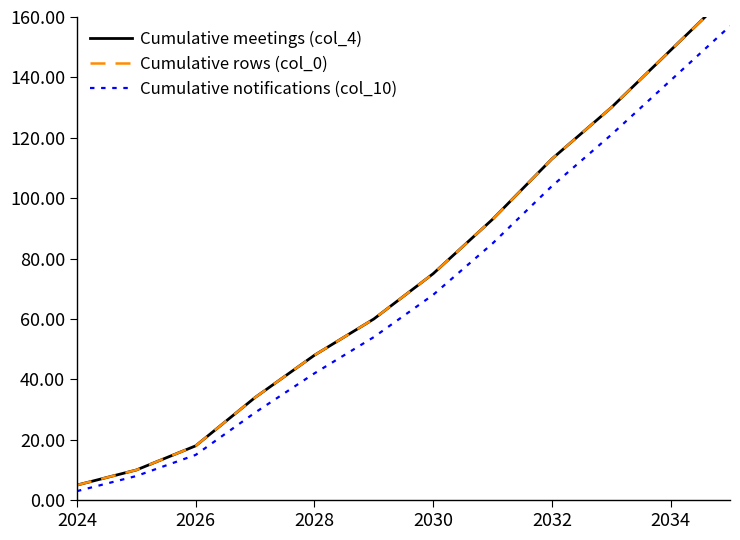

At which label does Cumulative notifications (col_10) reach its minimum?

2024